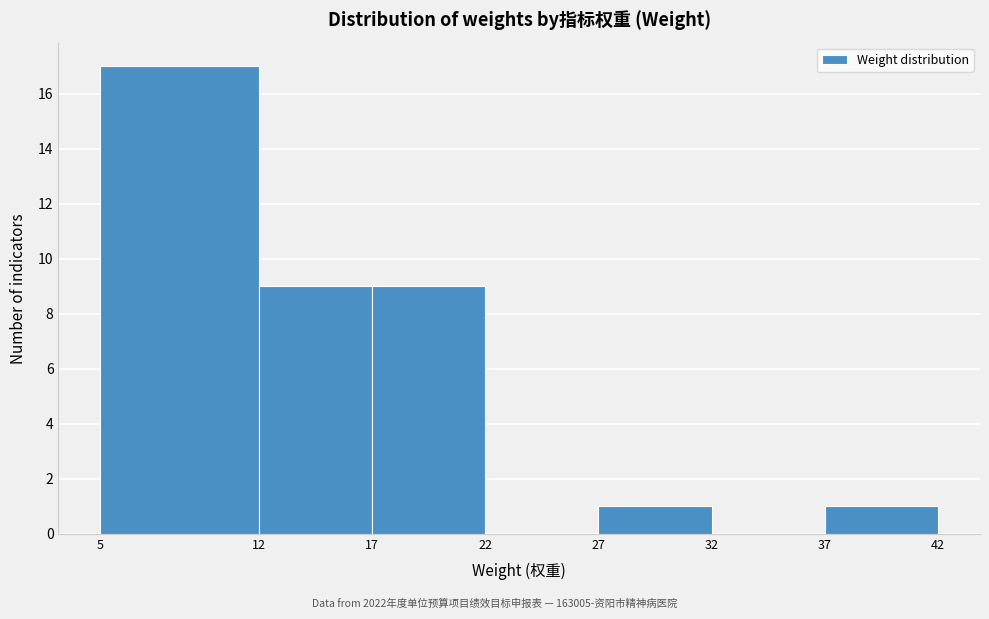

Over which range of the x-axis is the bar tallest?

5 to 12